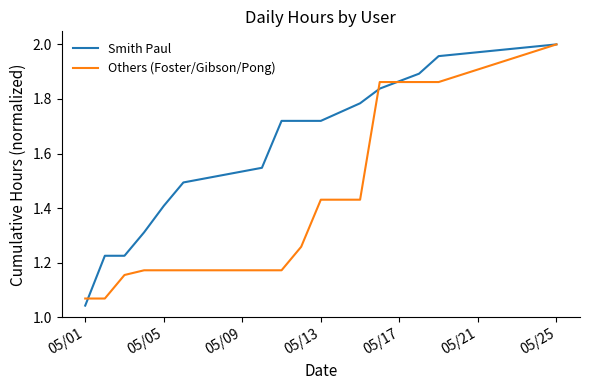

At how many categories does at least one series exceed 1?

15